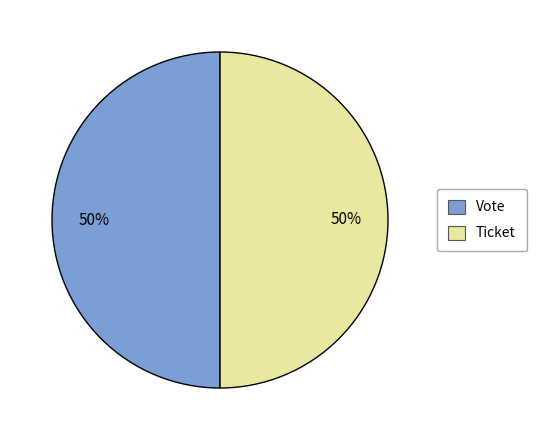

Do Vote and Ticket together represent more than half of the pie?

Yes